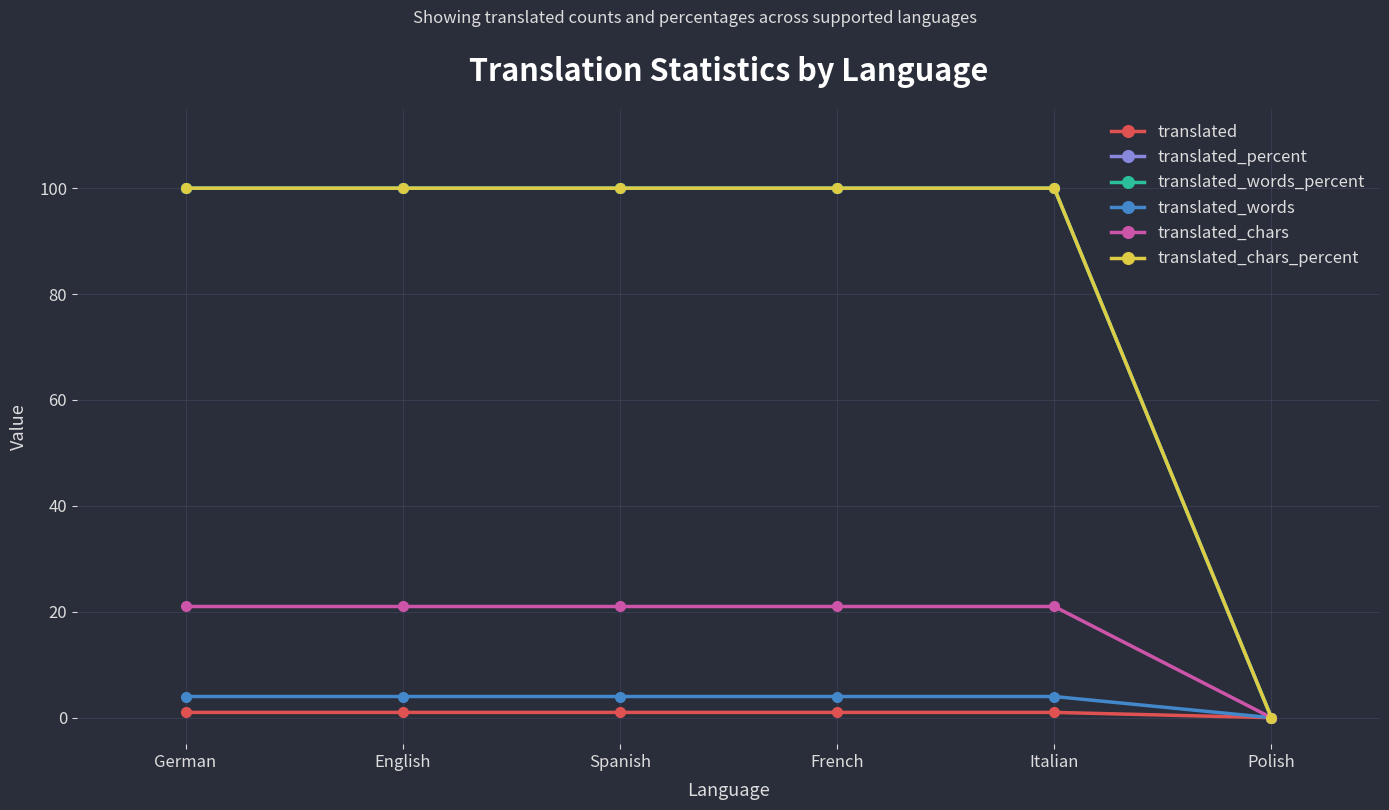

What position from the left is French?

4